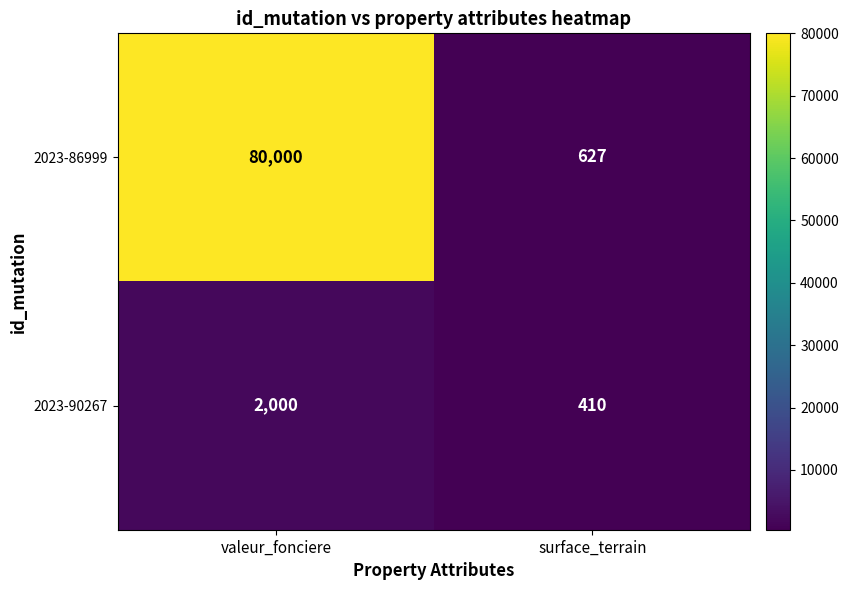

Which series has the largest total across all categories?

2023-86999